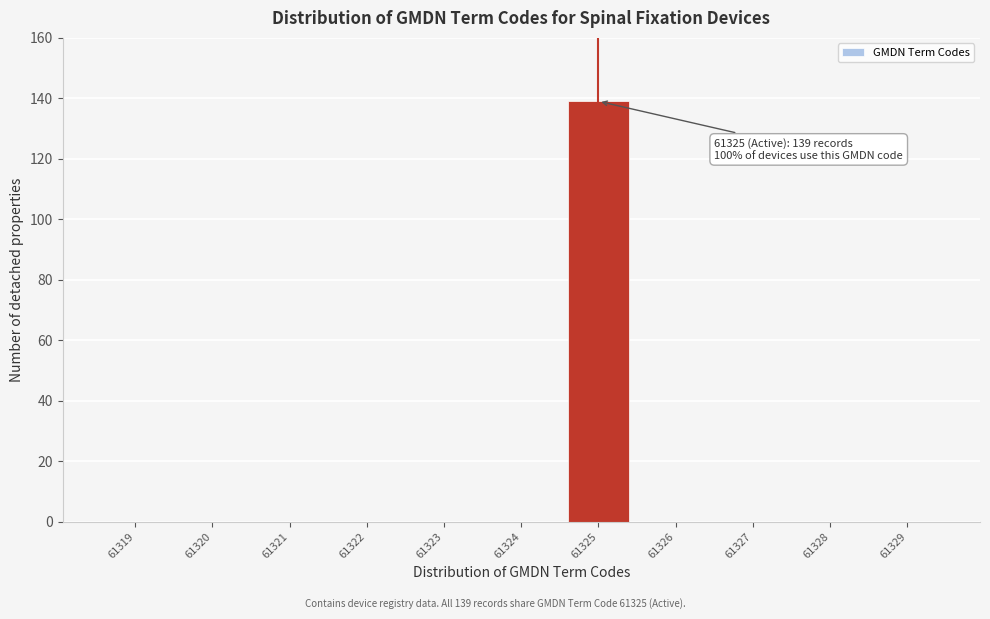

Reading left to right, transcribe all the data shown in this chart.

61319=0	61320=0	61321=0	61322=0	61323=0	61324=0	61325=139	61326=0	61327=0	61328=0	61329=0